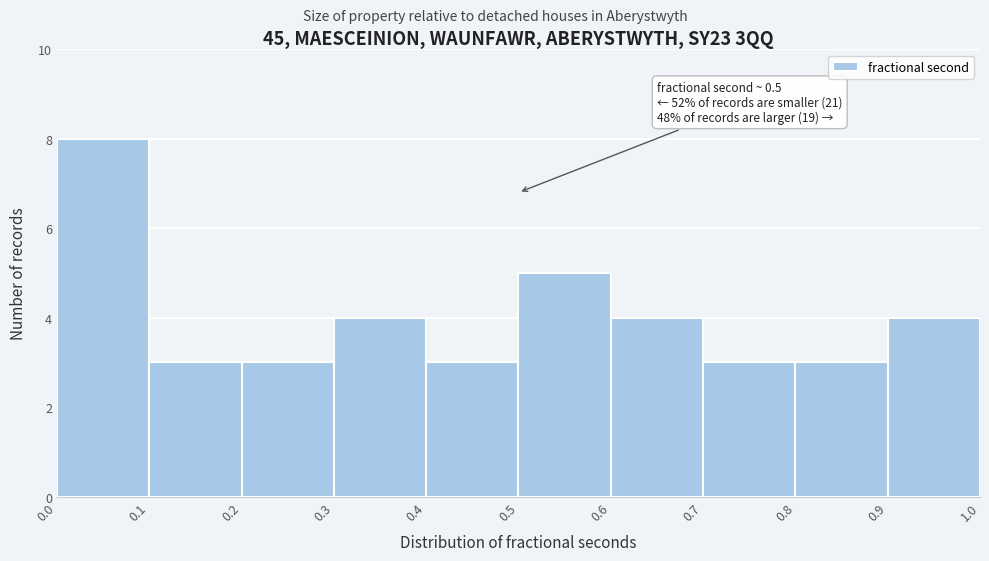

Over which range of the x-axis is the bar tallest?

0.0 to 0.1